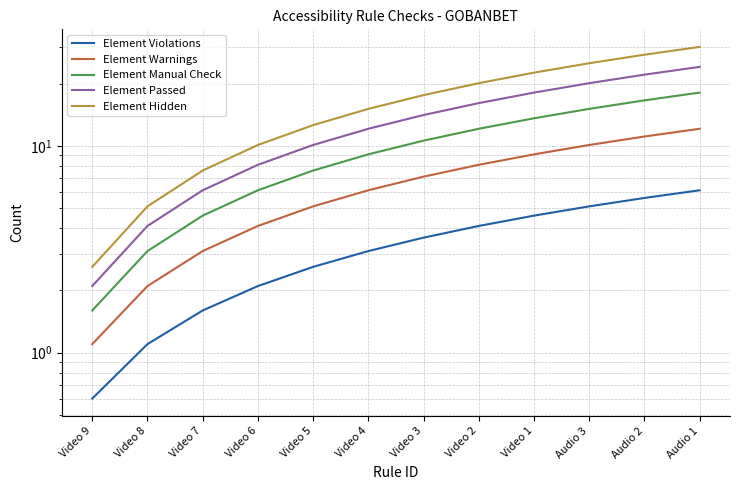

At Video 2, list the series in order from largest to smallest.

Element Hidden, Element Passed, Element Manual Check, Element Warnings, Element Violations